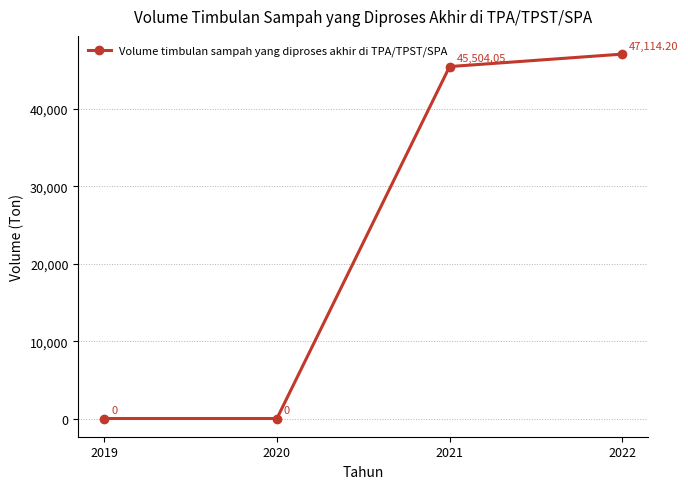

How many positive values are there?

2